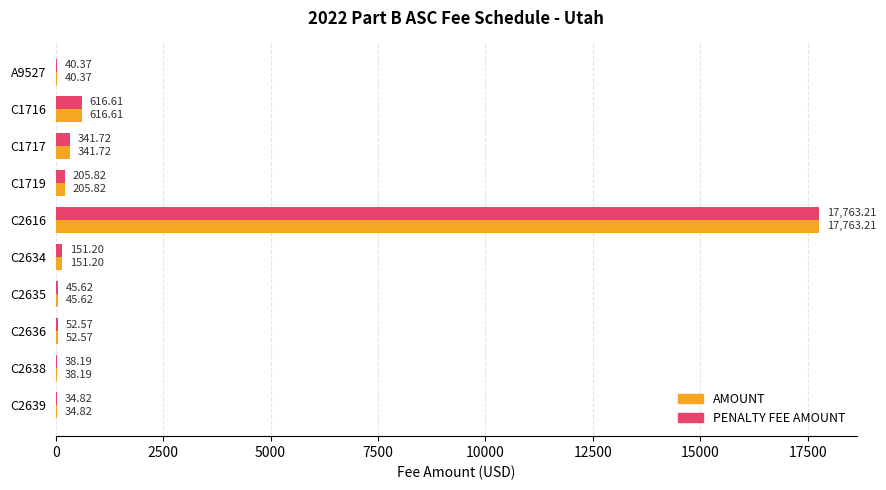

Which label corresponds to the largest value in the chart?

C2616